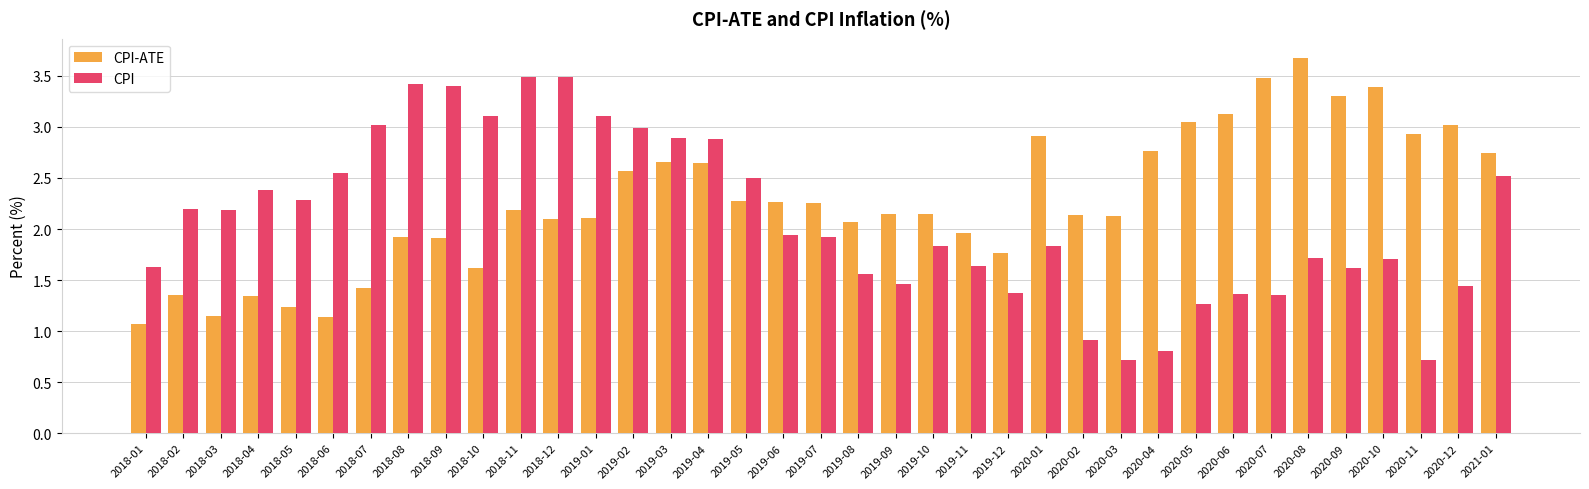

What is the sum of all CPI values?

77.2